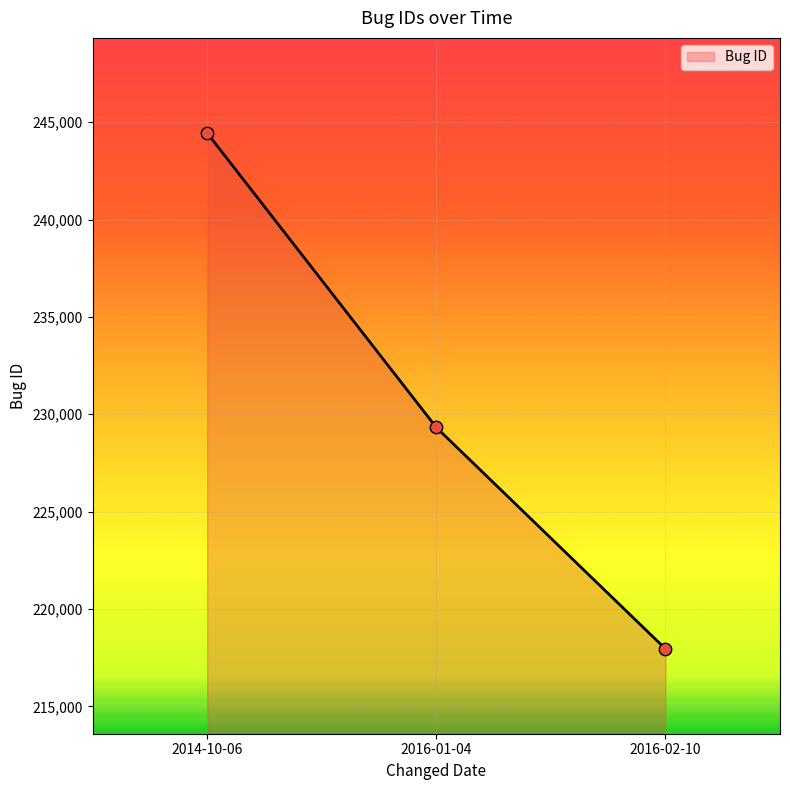

What is the ratio of the value at 2014-10-06 to the value at 2016-02-10?

1.1